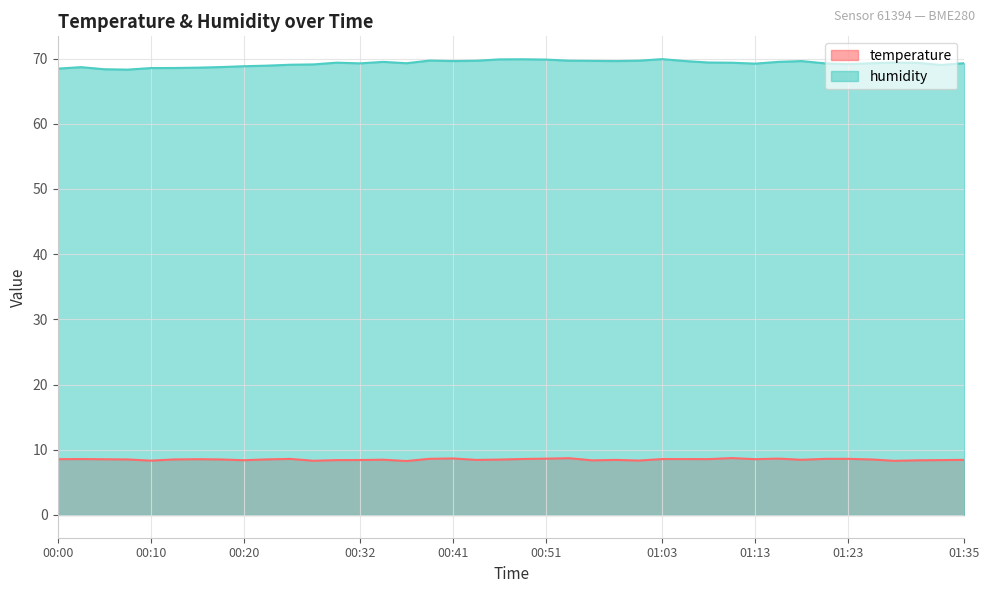

How many series are shown in this chart?

2